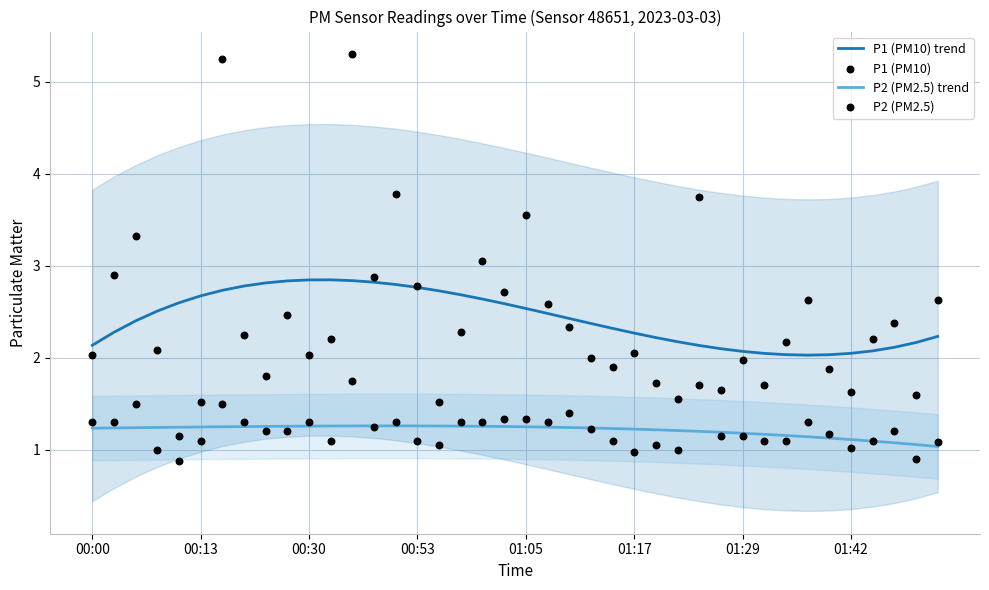

At how many categories does at least one series exceed 2?

40